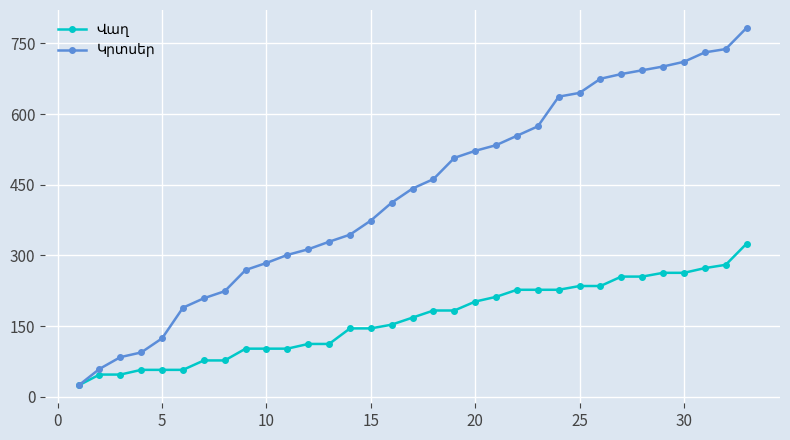

What is the minimum value shown in the chart?

24